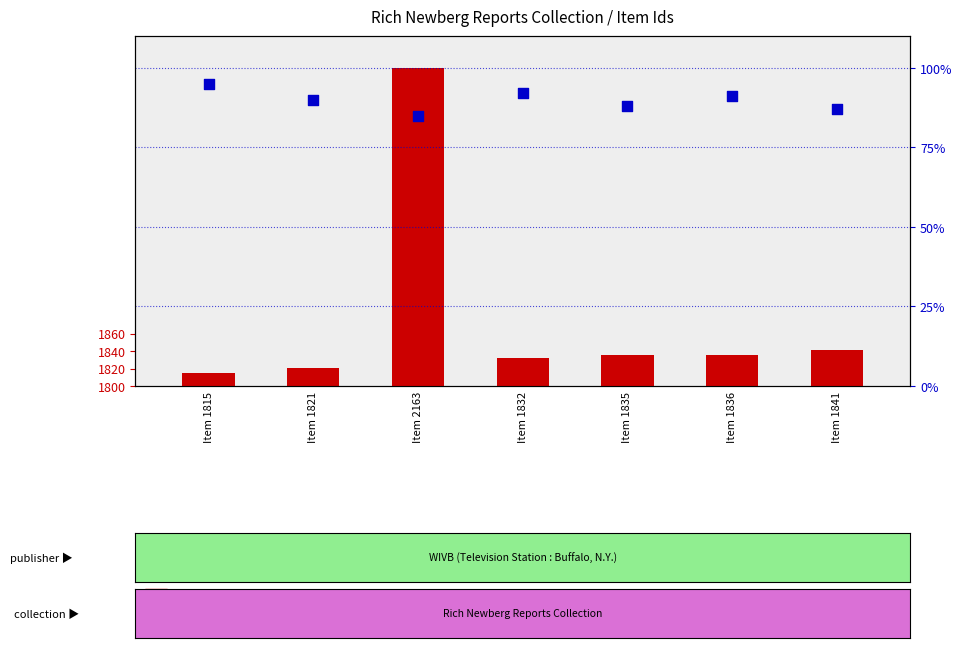

Which series contains the highest Y value?

Item Id